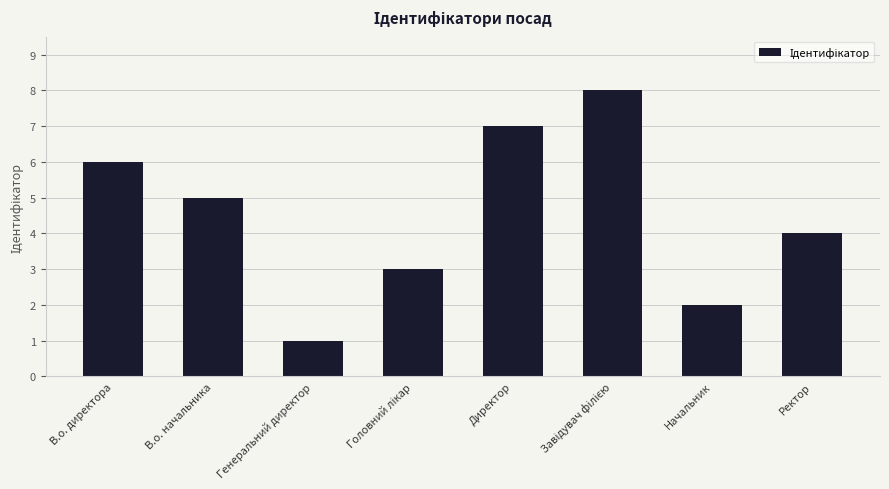

What is the smallest value displayed?

1